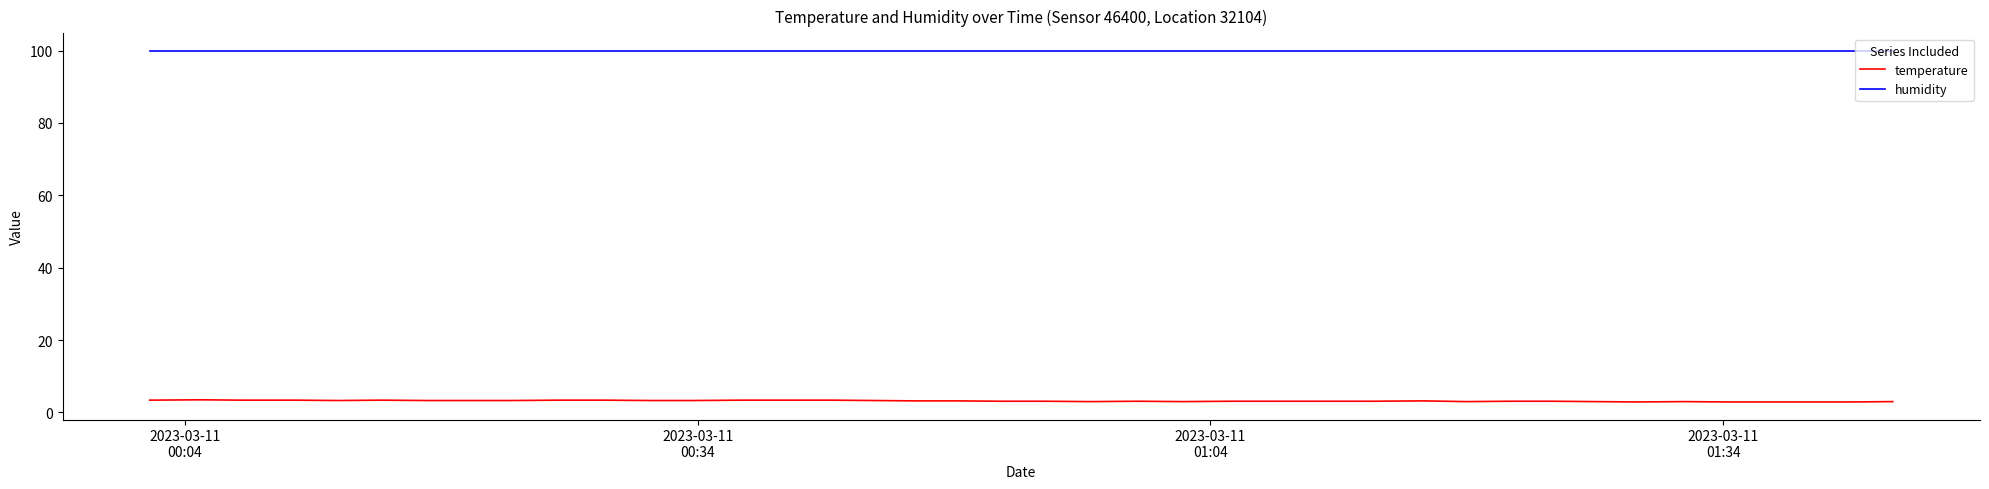

What are all the series names shown in the legend?

temperature, humidity